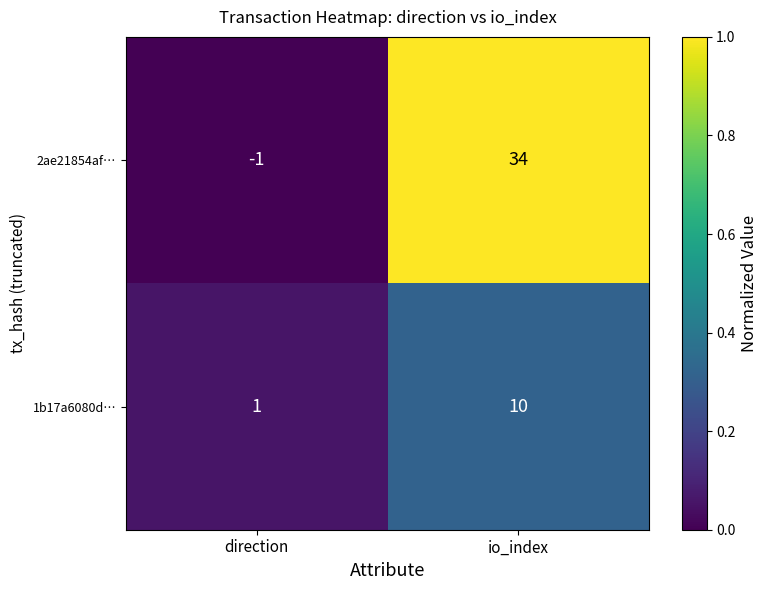

Between direction and io_index, which series saw the biggest shift?

2ae21854af…